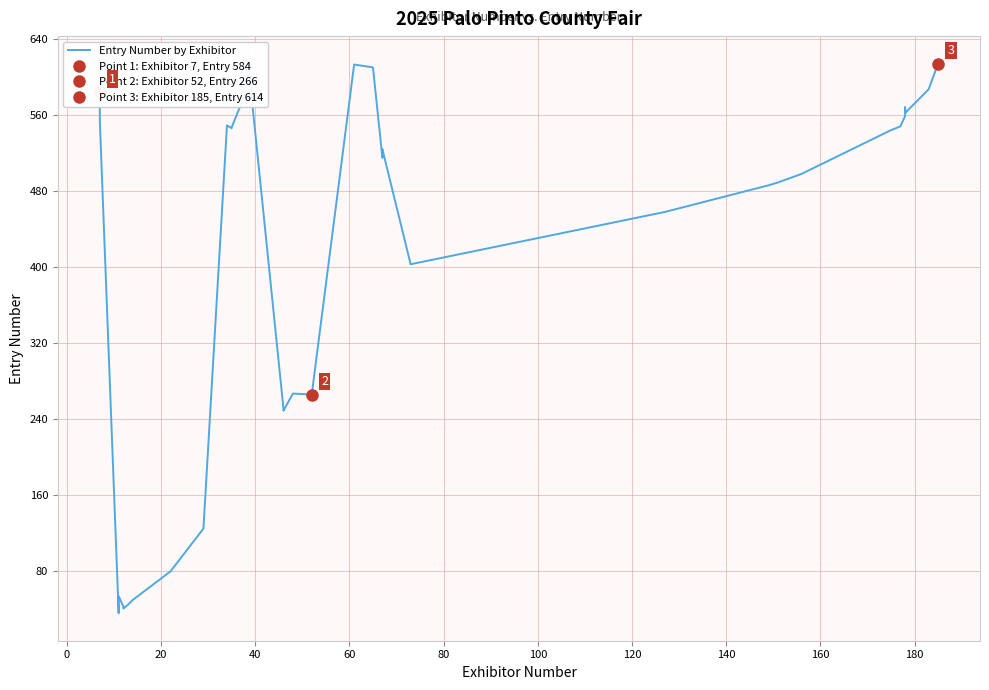

How many interior local peaks (higher than both neighbors) does the data have?

7